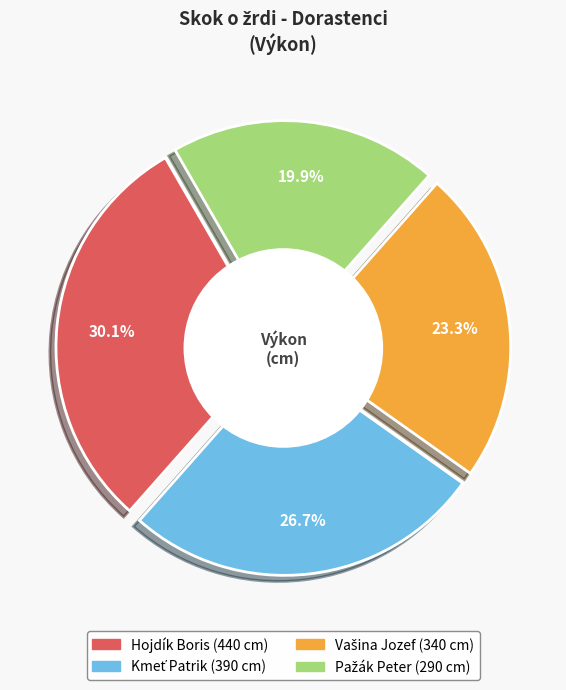

Is it true that Kmeť Patrik is 27% of the pie?

True